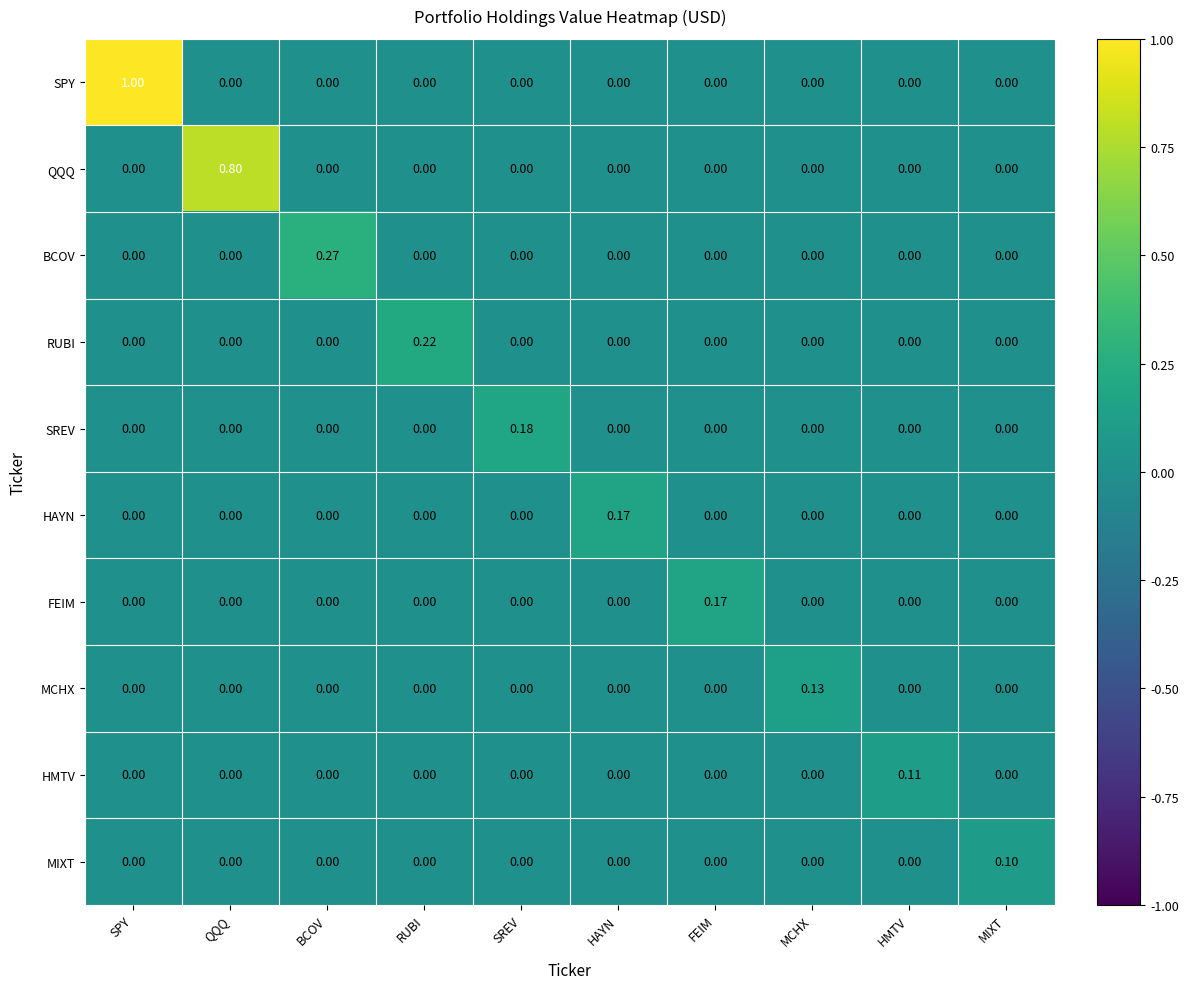

What is the difference between the highest and lowest values at MCHX?

0.1